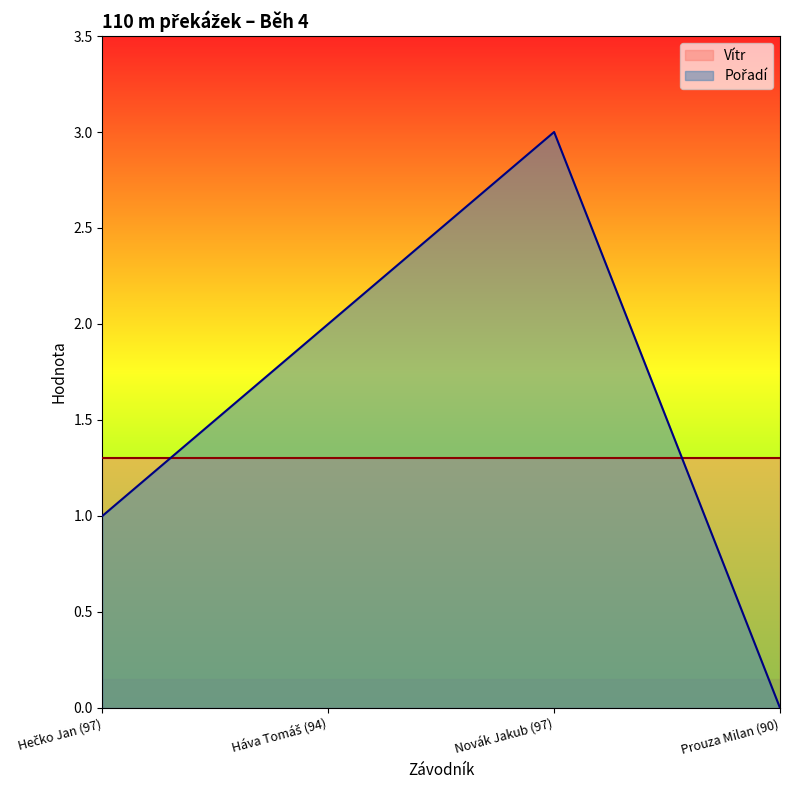

What is the value of the 2nd point from the left?

2